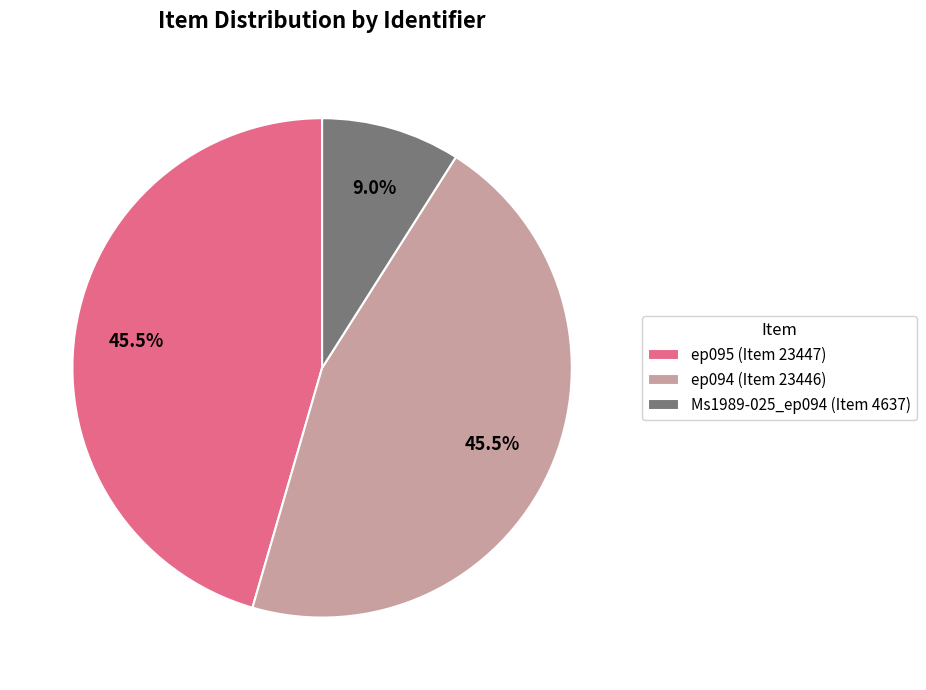

To the nearest percent, what percentage of the pie is Ms1989-025_ep094 (Item 4637)?

9%